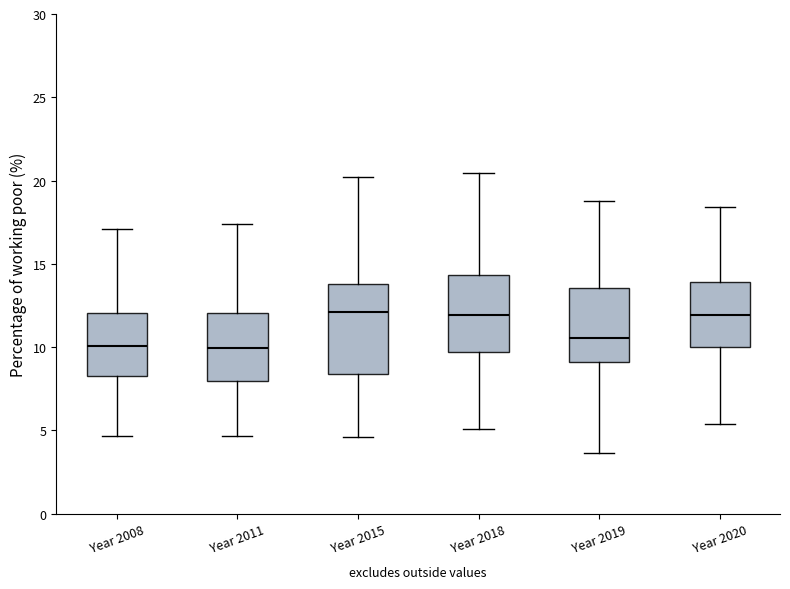

Reading left to right, transcribe this box plot: for each box, give where its median line is, the range the box spans, and where its two whiskers end, as read against the y-axis. The values are not printed on the chart, so give them approximately, as read against the axis.

Year 2008: median 10.0, box 8.5 to 12.0, whiskers 4.5 to 17.0
Year 2011: median 10.0, box 8.0 to 12.0, whiskers 4.5 to 17.5
Year 2015: median 12.0, box 8.5 to 14.0, whiskers 4.5 to 20.0
Year 2018: median 12.0, box 9.5 to 14.5, whiskers 5.0 to 20.5
Year 2019: median 10.5, box 9.0 to 13.5, whiskers 3.5 to 19.0
Year 2020: median 12.0, box 10.0 to 14.0, whiskers 5.5 to 18.5